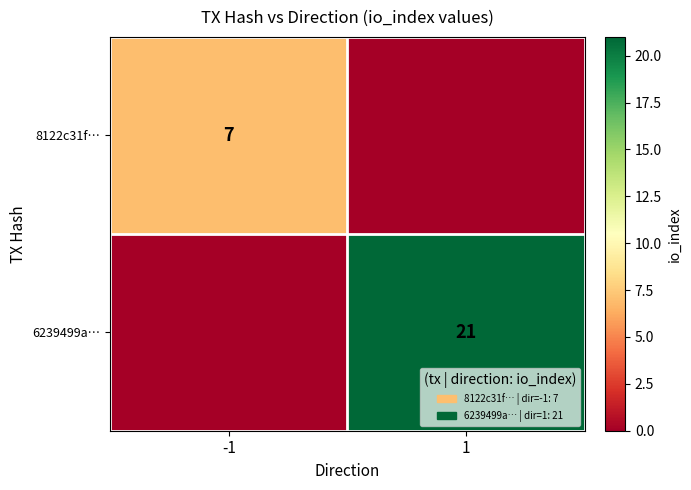

At how many categories does at least one series exceed 10?

1